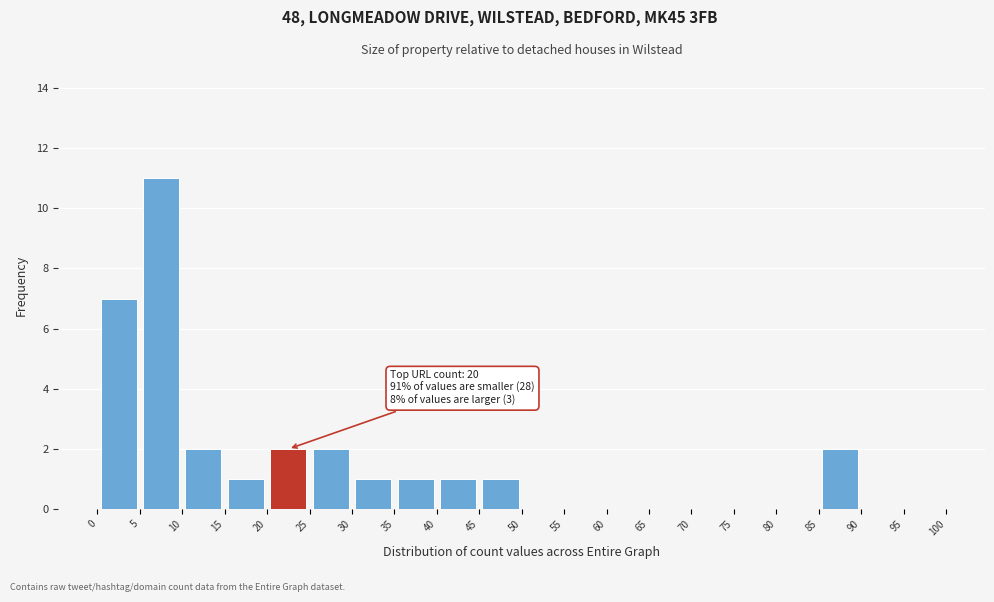

Which range on the x-axis has the tallest bar?

5 to 10